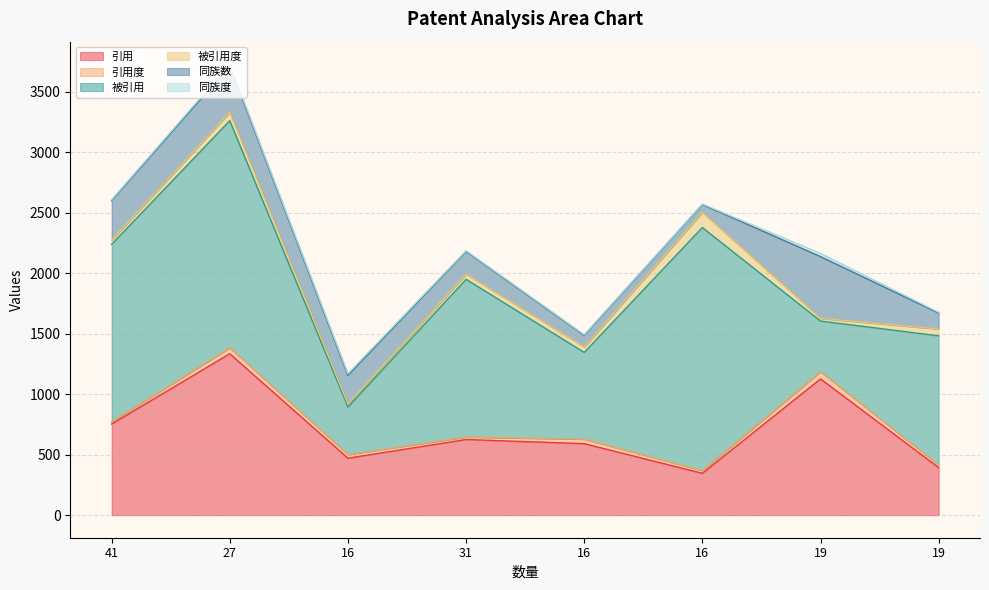

Reading left to right, what are all the values shown in this chart?

引用: 753.0	1334.0	471.0	625.0	591.0	346.0	1126.0	393.0
引用度: 18.4	49.4	29.4	20.2	36.9	21.6	59.3	20.7
被引用: 1466.0	1876.0	393.0	1304.0	717.0	2009.0	419.0	1068.0
被引用度: 35.8	69.5	24.6	42.1	44.8	125.6	22.1	56.2
同族数: 326.0	383.0	237.0	188.0	96.0	65.0	510.0	132.0
同族度: 8.0	14.2	14.8	6.1	6.0	4.1	26.8	7.0